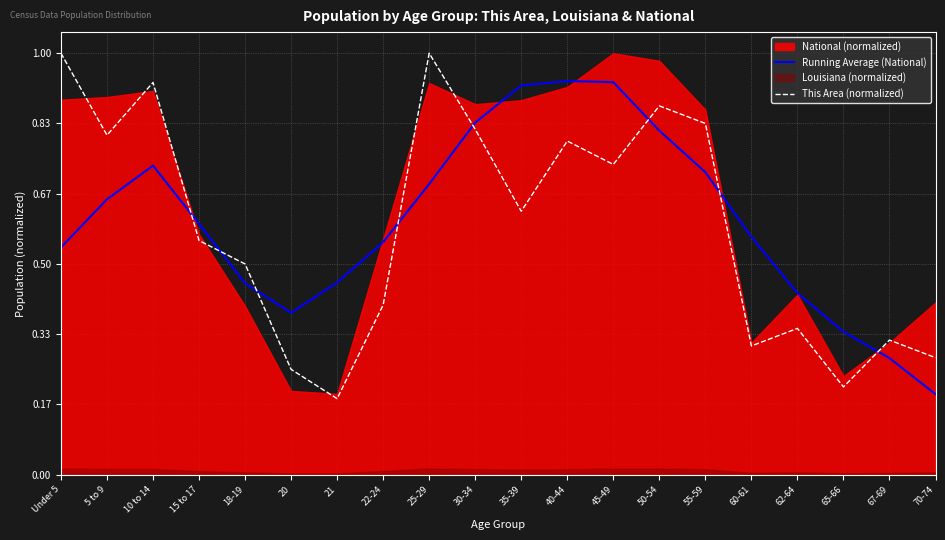

Which category has the lowest value in the Running Average (National) series?

70-74